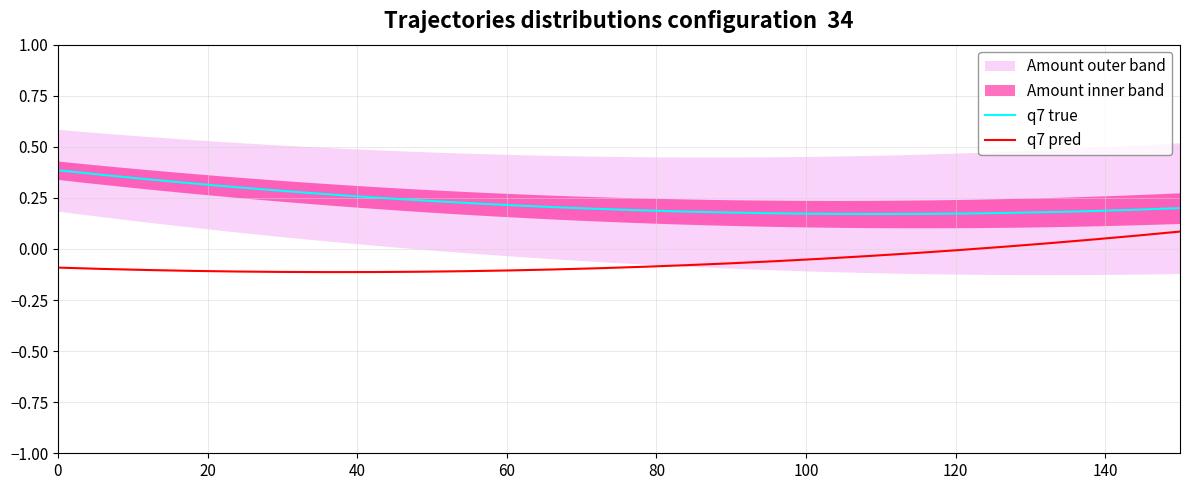

True or false: q7 pred and q7 true intersect in this chart.

False